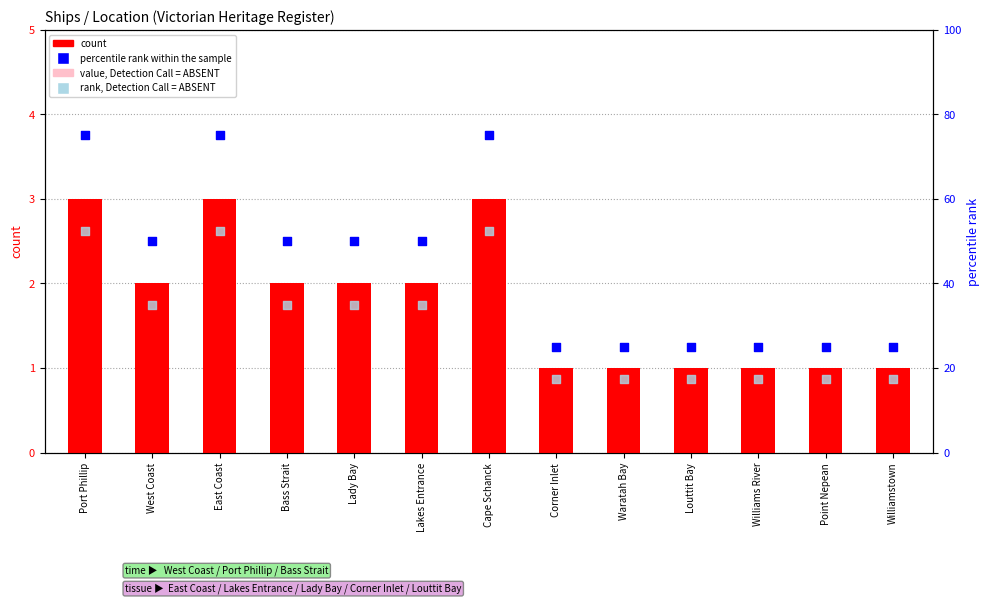

What is the total value across all series at Waratah Bay?

43.9